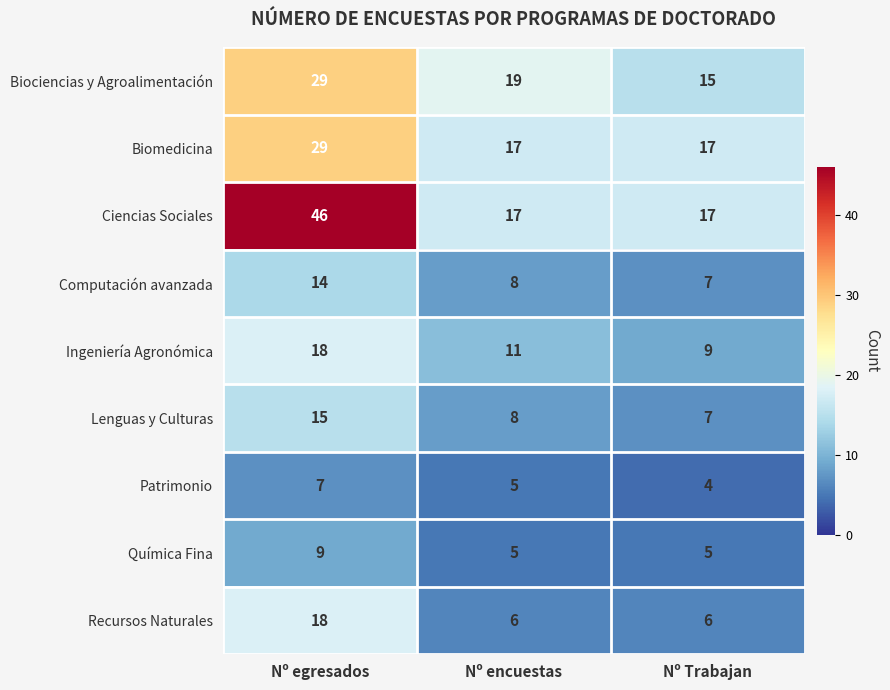

Which series has the largest range (max minus min)?

Ciencias Sociales